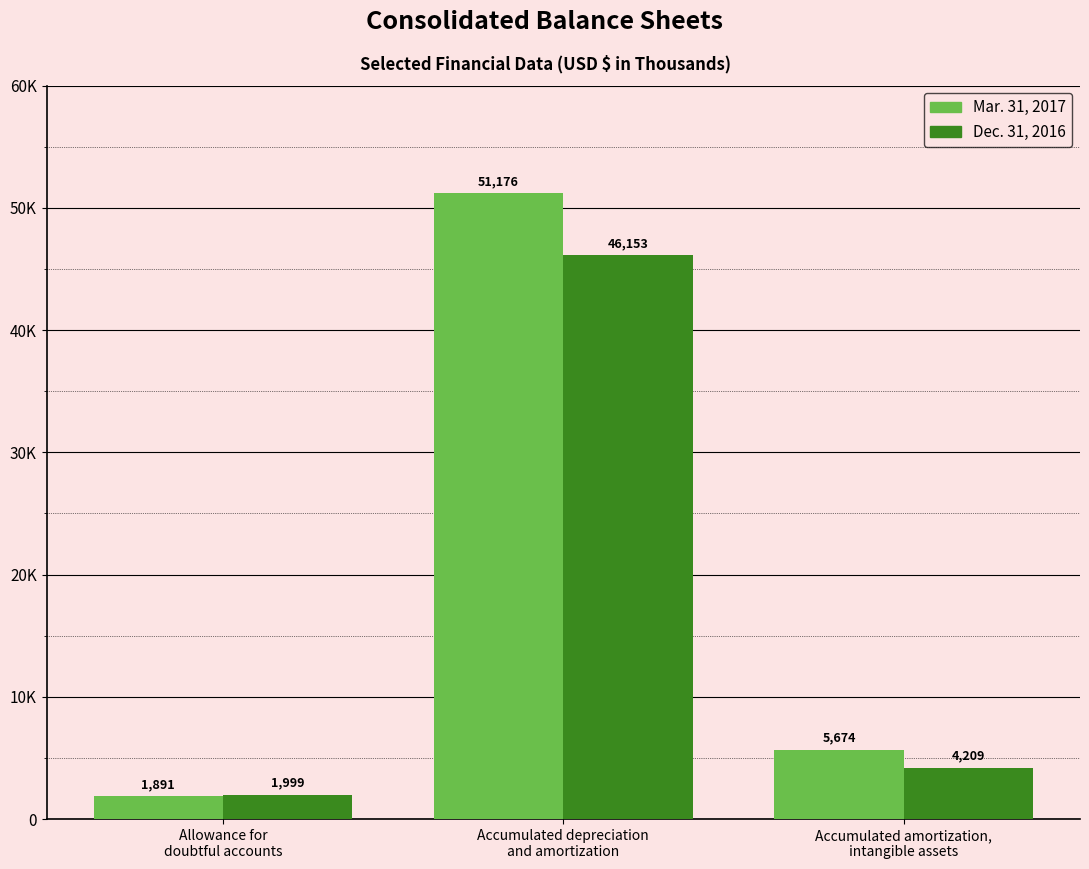

At Accumulated amortization,
intangible assets, list the series in order from smallest to largest.

Dec. 31, 2016, Mar. 31, 2017